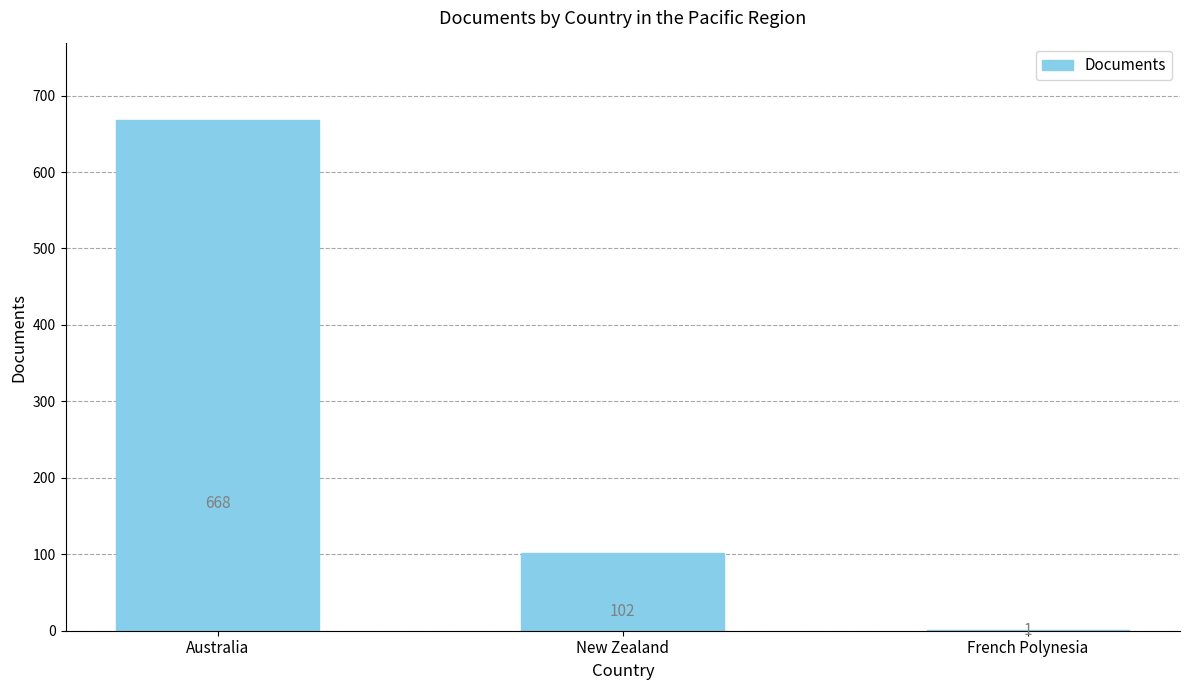

True or false: the data shows 1 at French Polynesia.

True